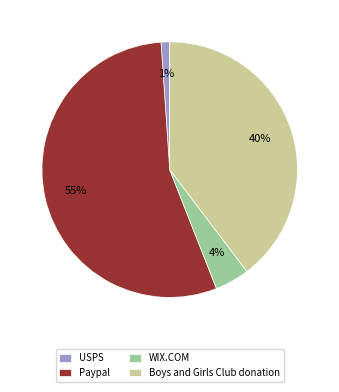

Which has a higher value, Paypal or WIX.COM?

Paypal